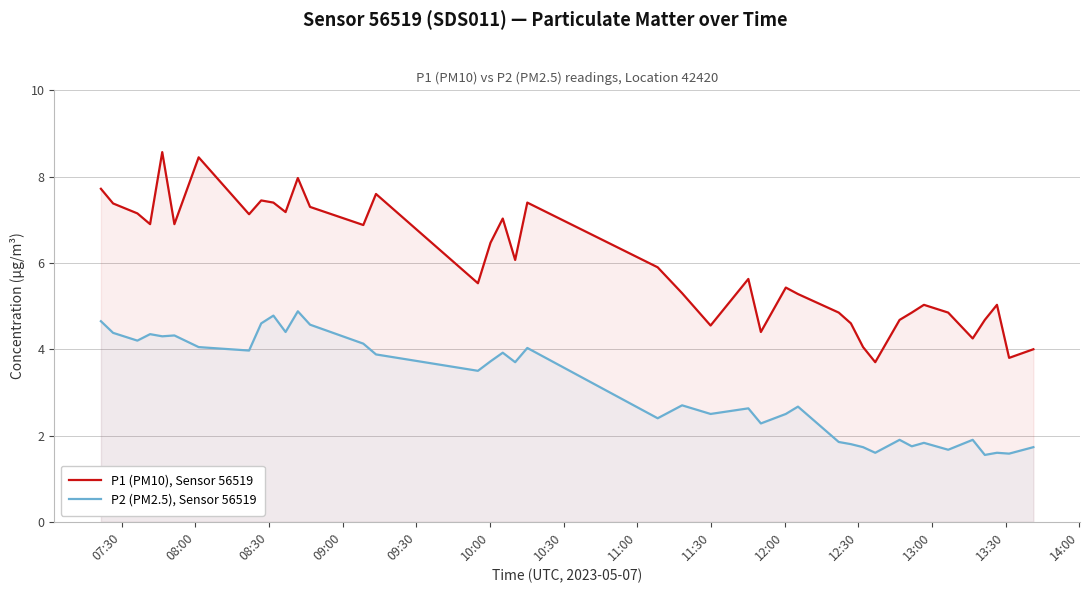

Does the chart have visible grid lines?

Yes